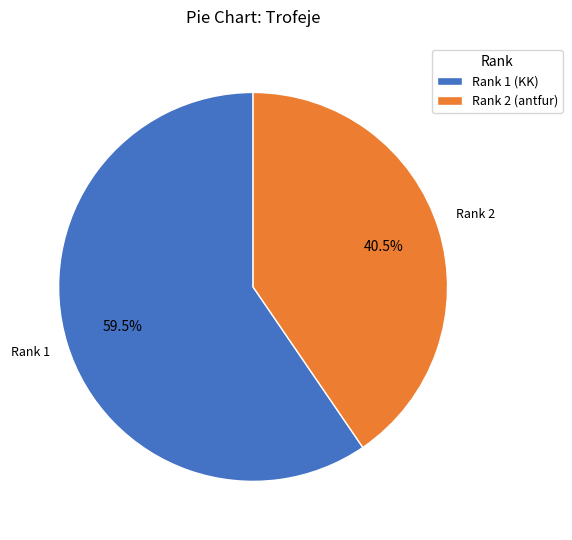

Which category has the biggest portion of the pie?

Rank 1 (KK)